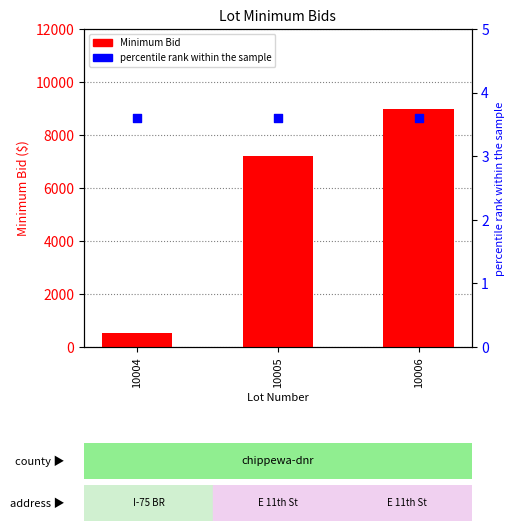

What are all the series names shown in the legend?

Minimum Bid, percentile rank within the sample